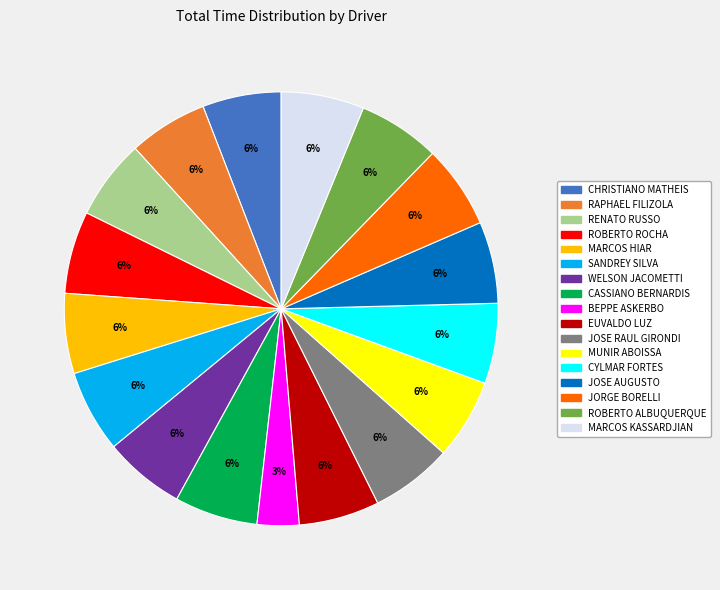

Does any single category account for the majority?

No